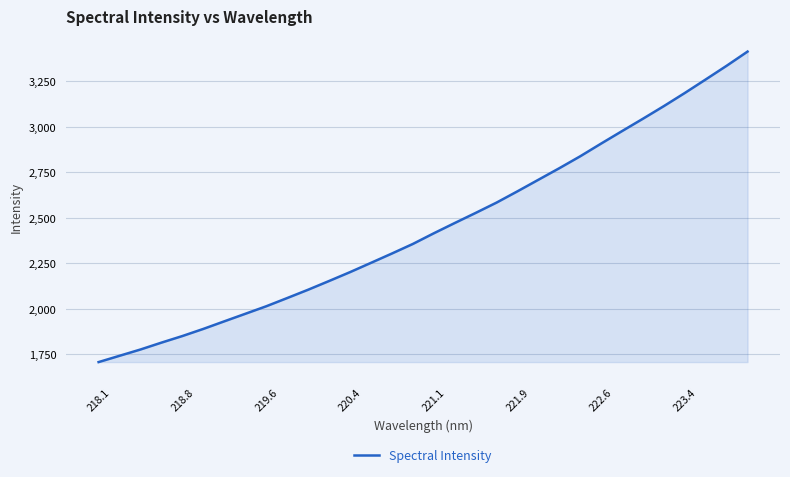

What is the minimum value shown in the chart?

1706.3